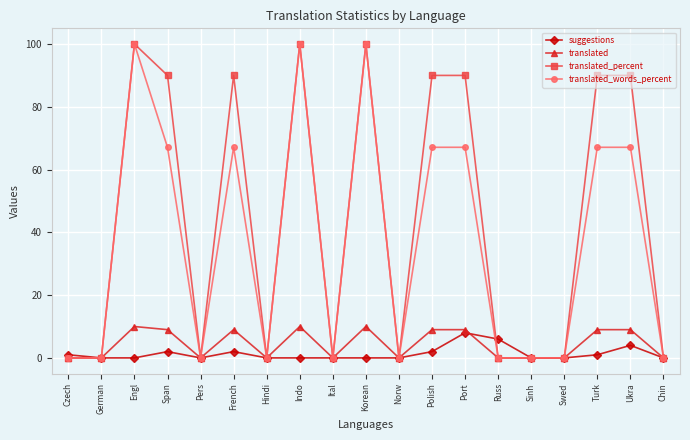

At how many categories does at least one series exceed 40?

9